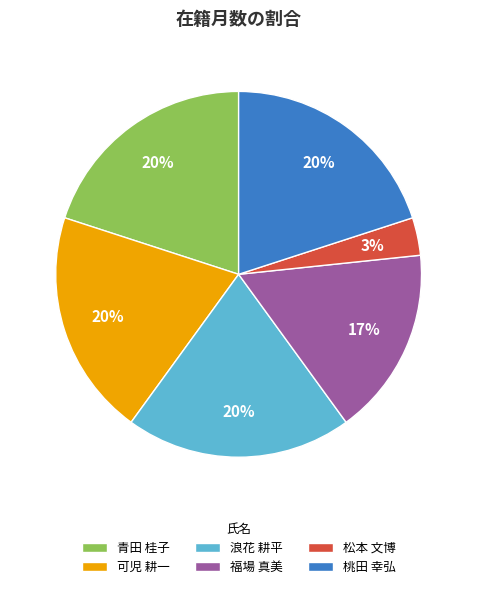

How many segments does this pie chart have?

6